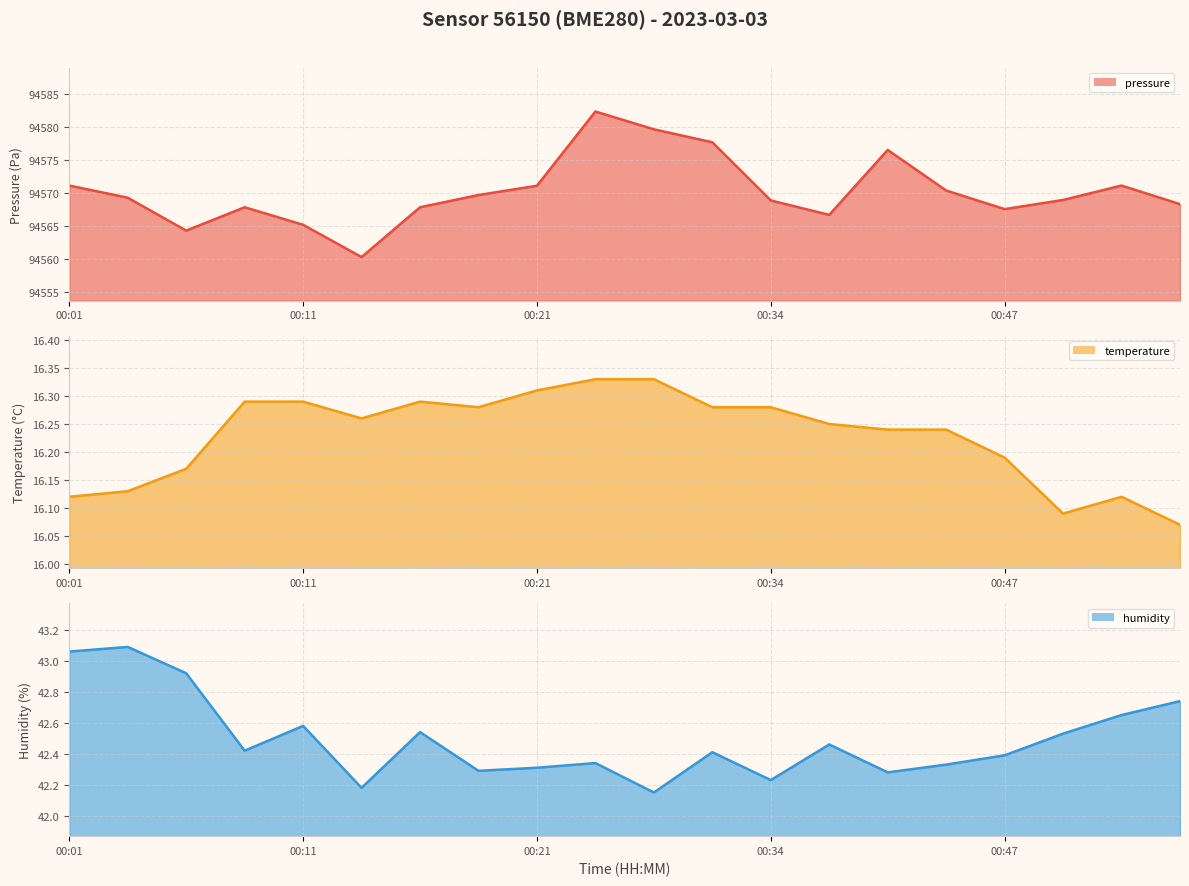

How many distinct data groups are displayed?

3